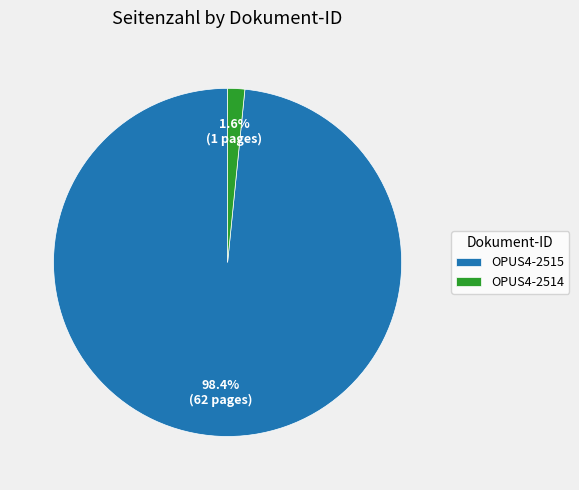

True or false: OPUS4-2514 accounts for 2% of the total.

True